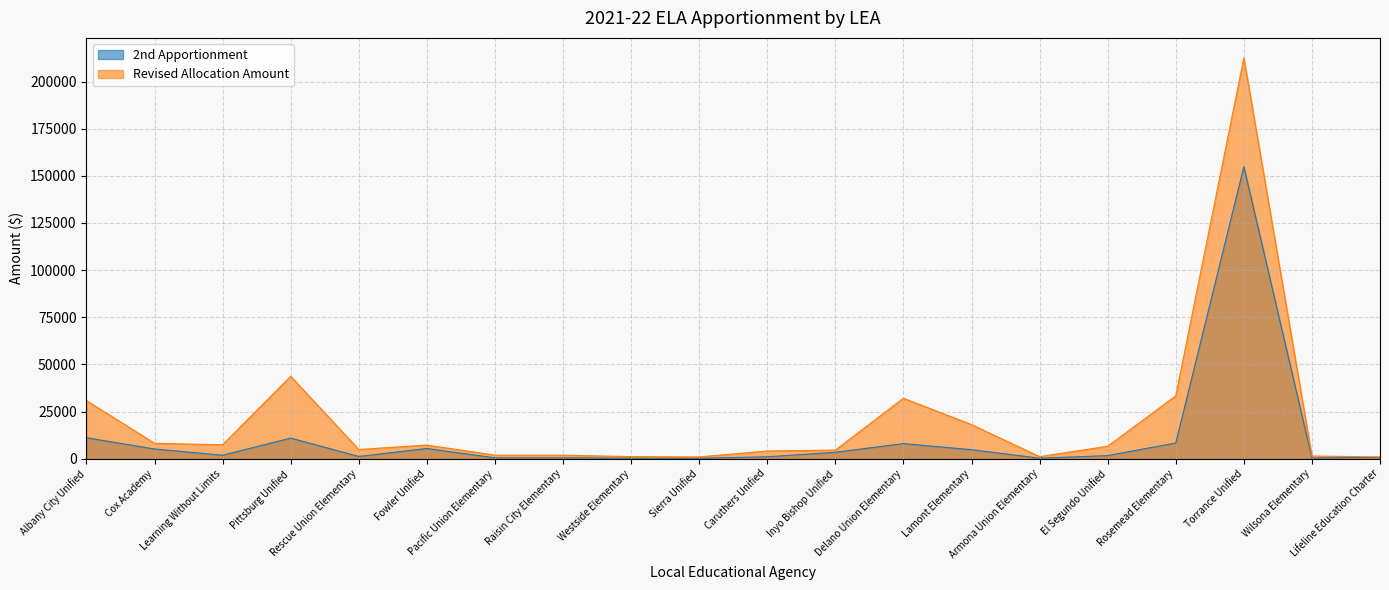

Which has a higher value, Torrance Unified or Armona Union Elementary?

Torrance Unified